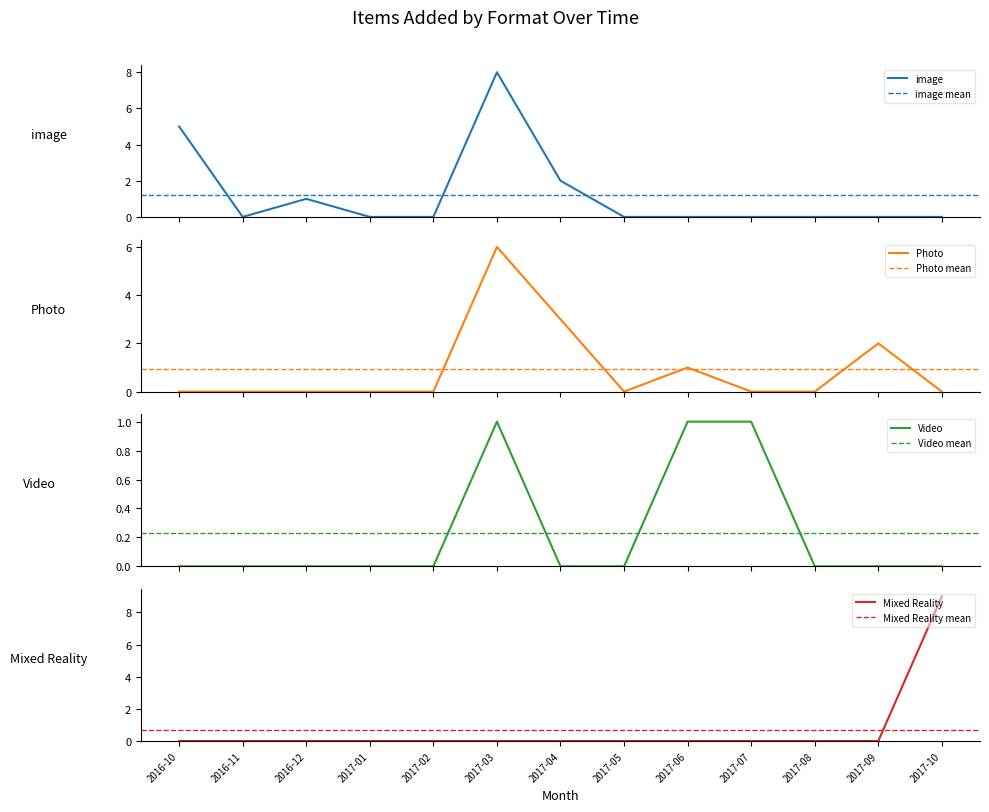

Which category has the highest value in the Photo series?

2017-03